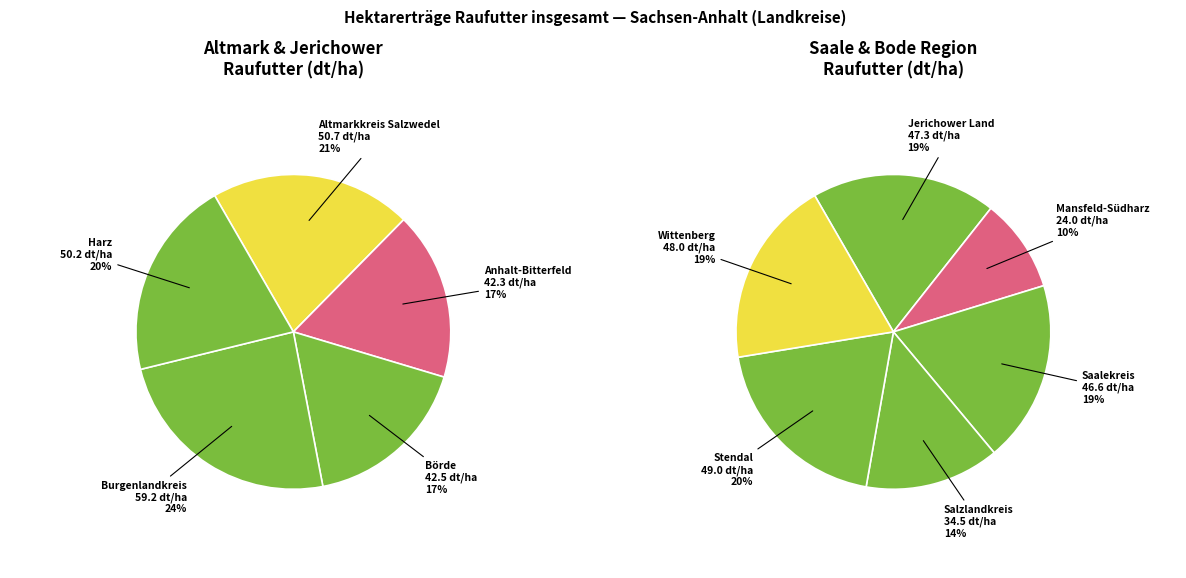

To the nearest percent, what is the difference between the largest and smallest slice percentages?

7%